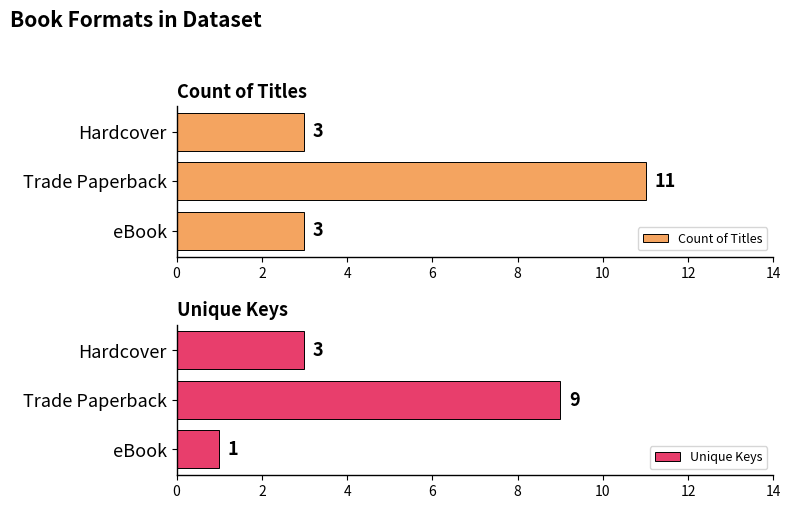

Which series has the widest spread of values?

Count of Titles